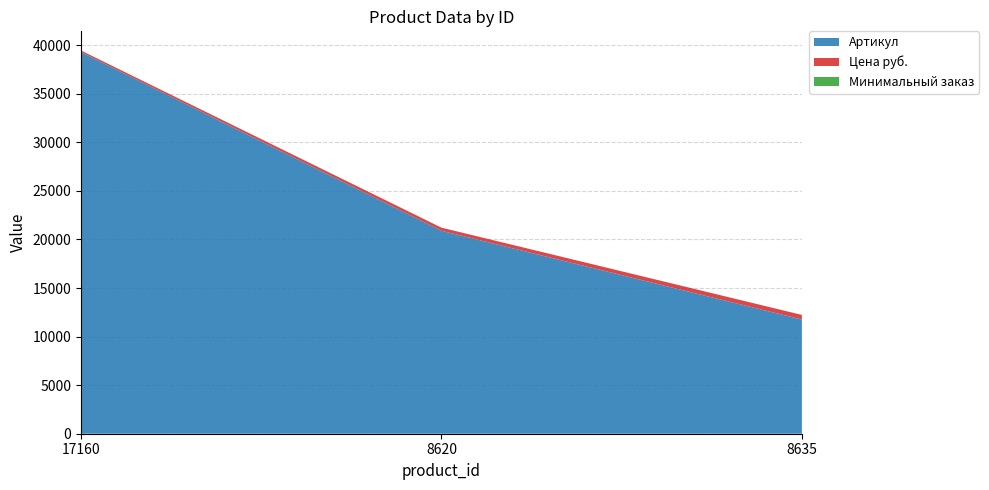

Reading left to right, what are all the values shown in this chart?

Артикул: 39290	20895	11755
Цена руб.: 162	319	475
Минимальный заказ: 1	1	1